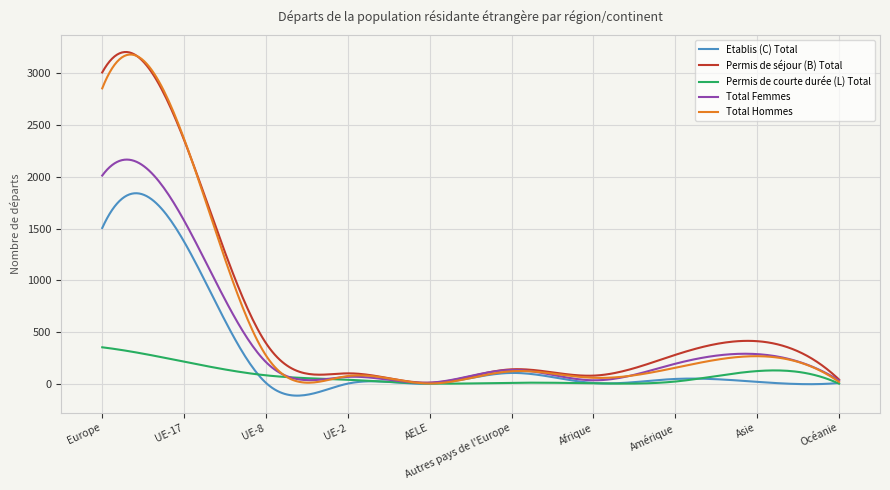

What is the maximum value for Permis de courte durée (L) Total?

353.0